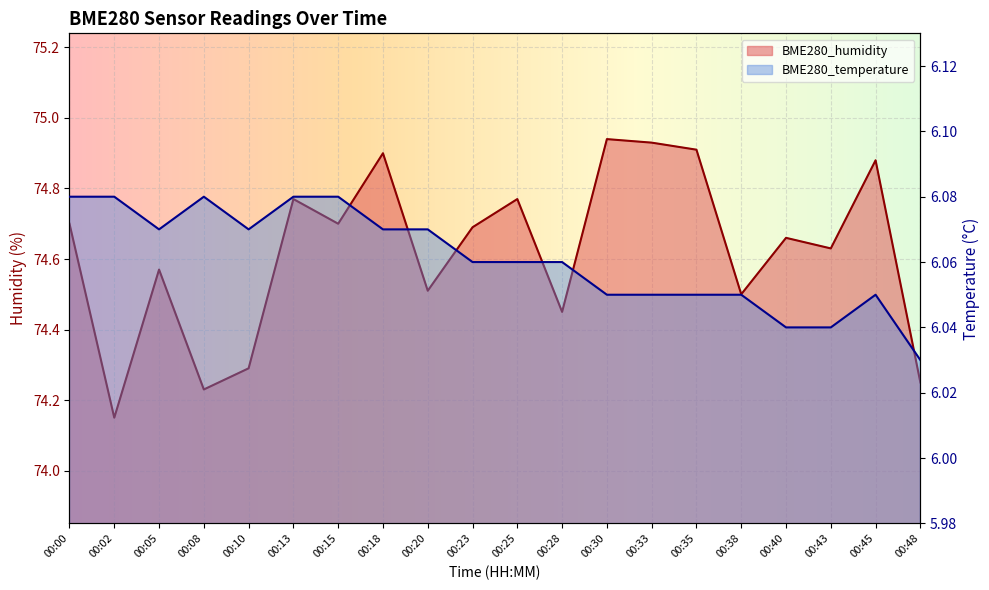

Where is the first local minimum for BME280_temperature?

00:05